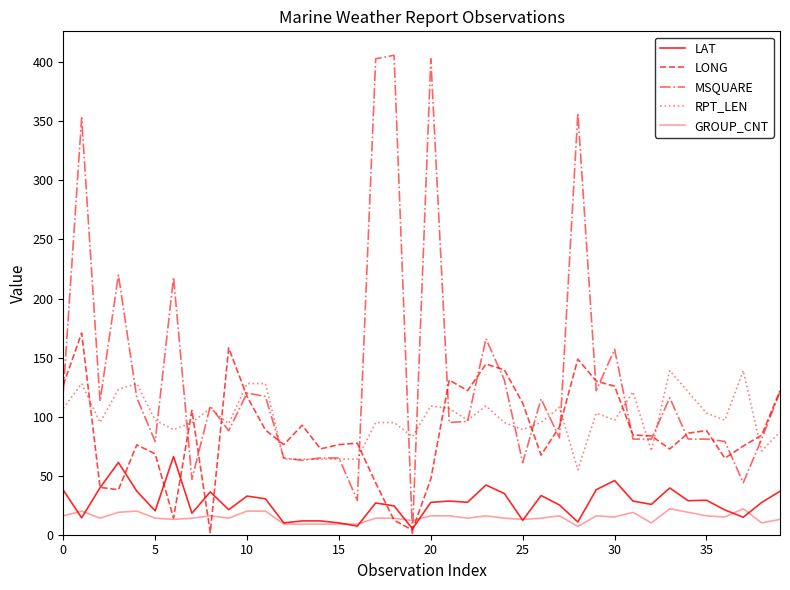

Does the chart have visible grid lines?

No